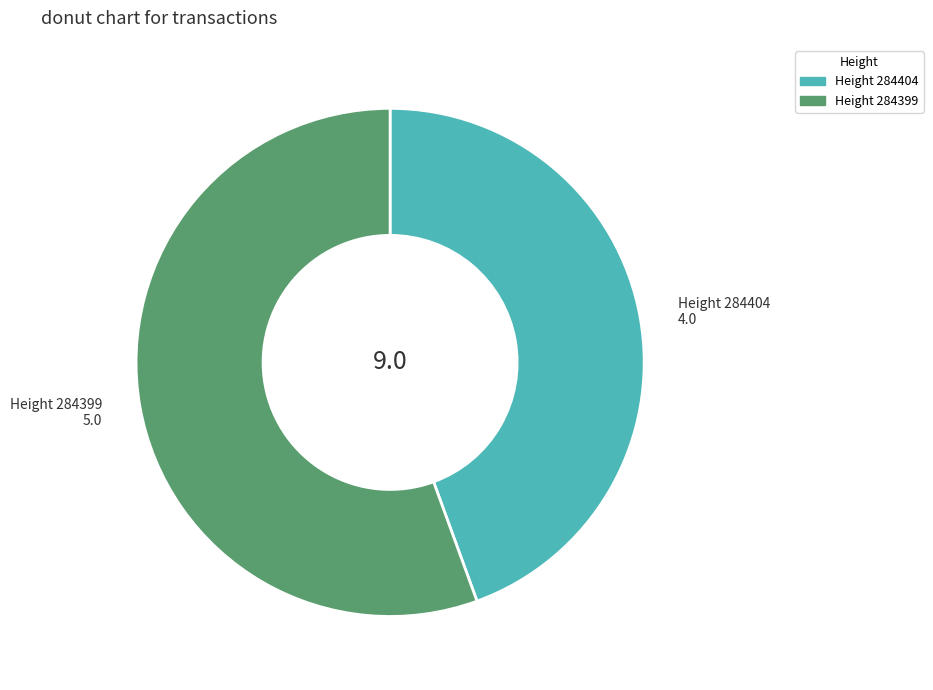

Is there a majority slice in this chart?

Yes